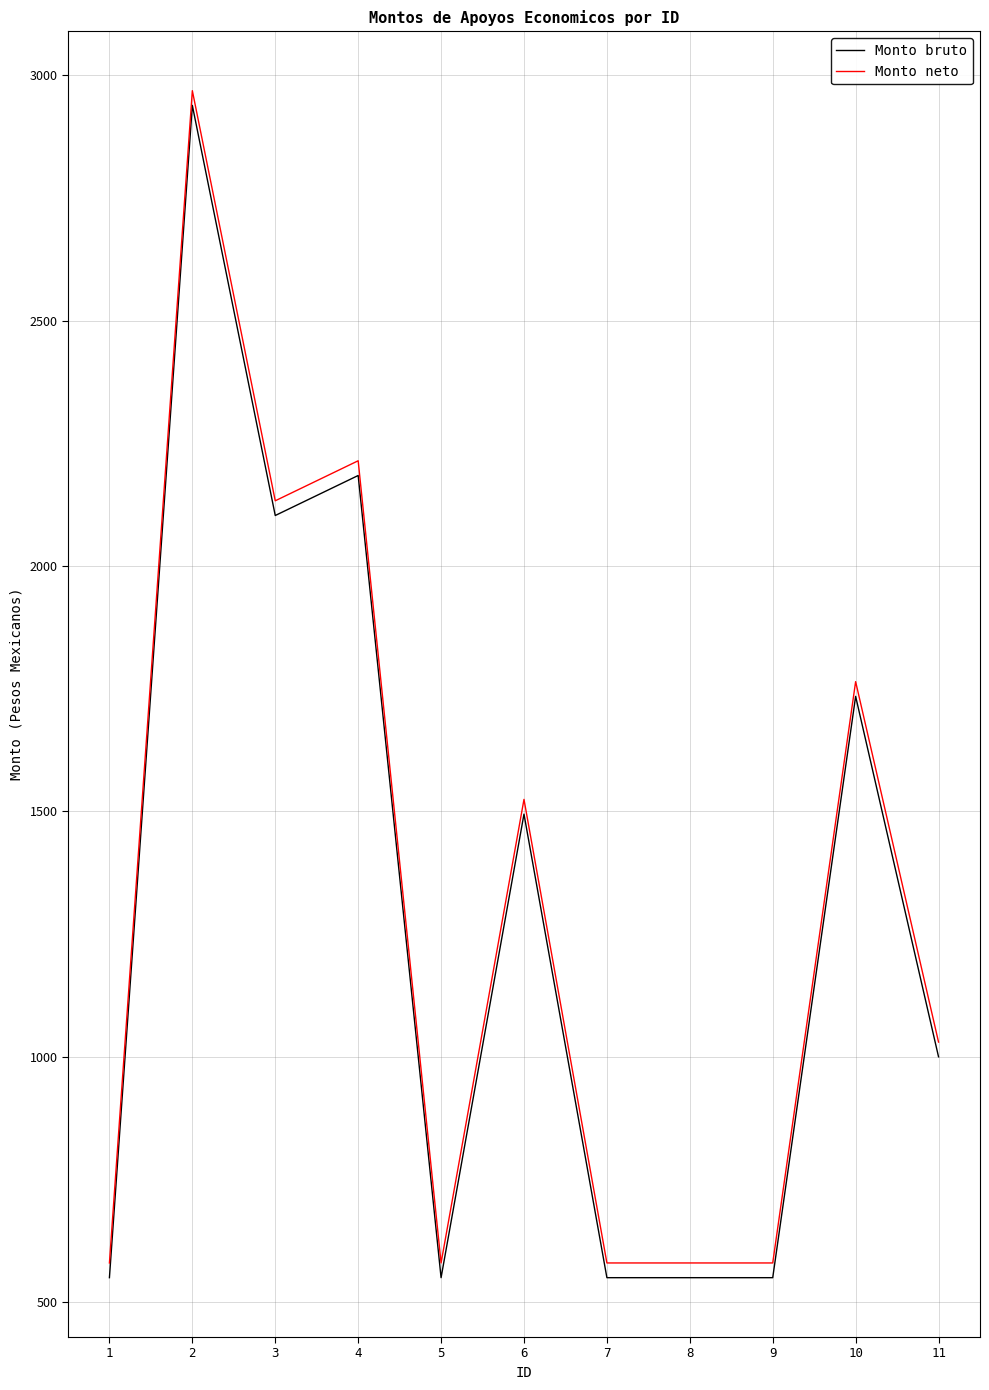

What are all the series names shown in the legend?

Monto bruto, Monto neto